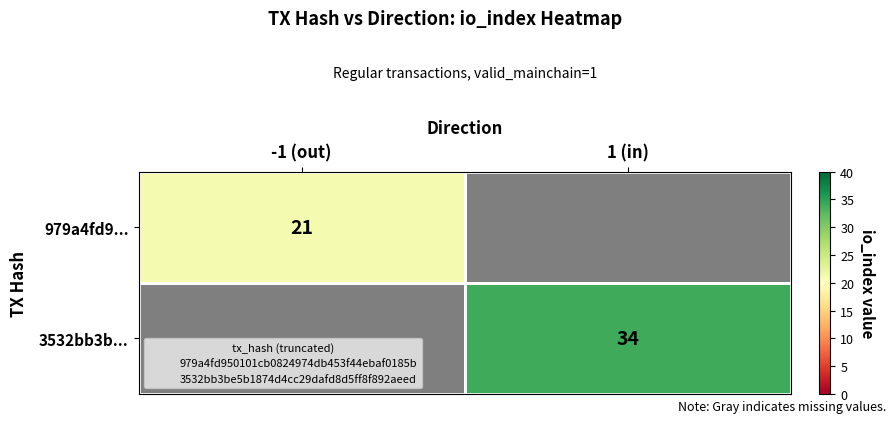

Which series has the largest range (max minus min)?

979a4fd9...